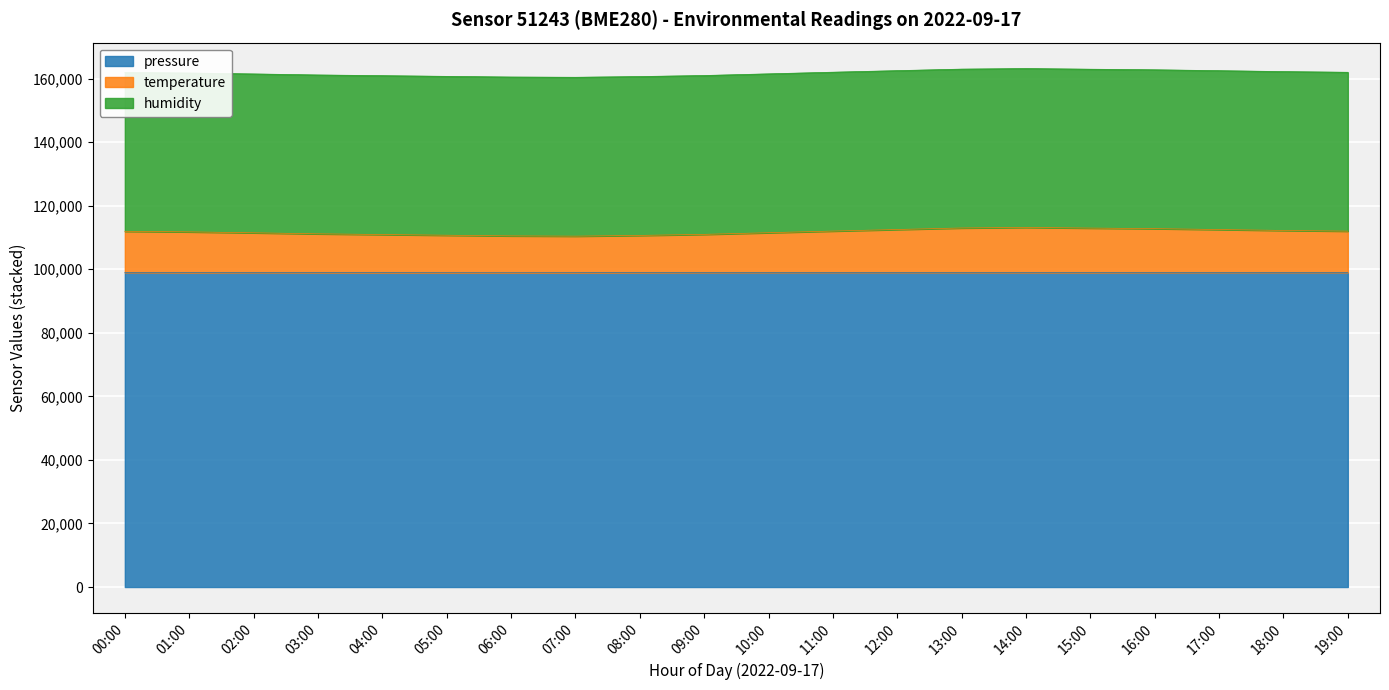

Which series has the widest spread of values?

temperature